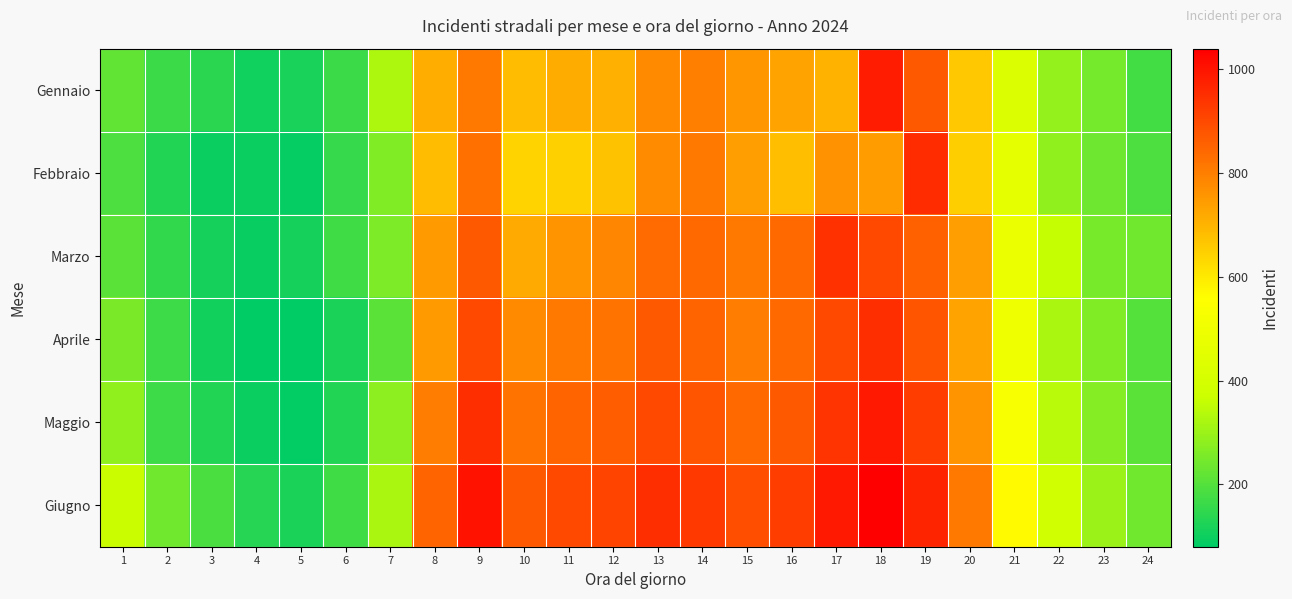

What is the greatest value displayed?

1040